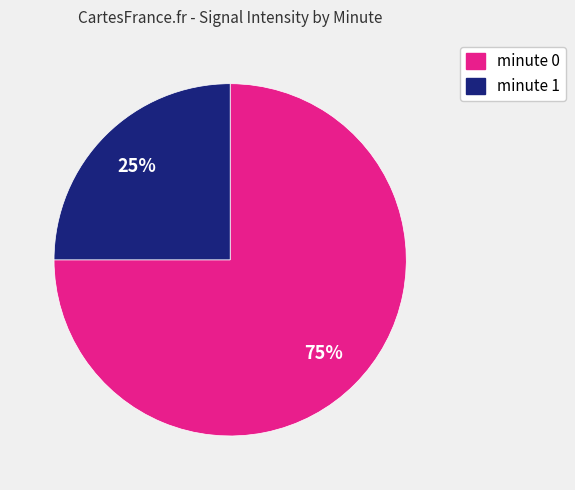

Which category has the biggest portion of the pie?

minute 0